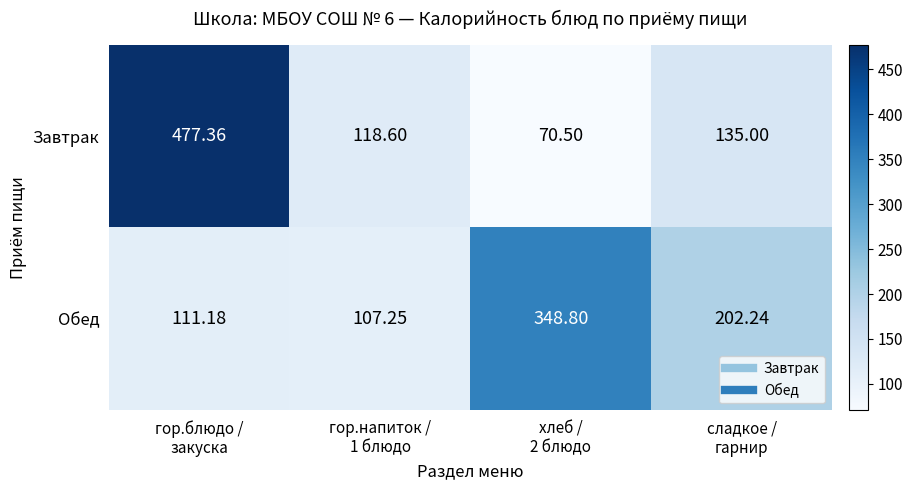

Which series has the largest range (max minus min)?

Завтрак